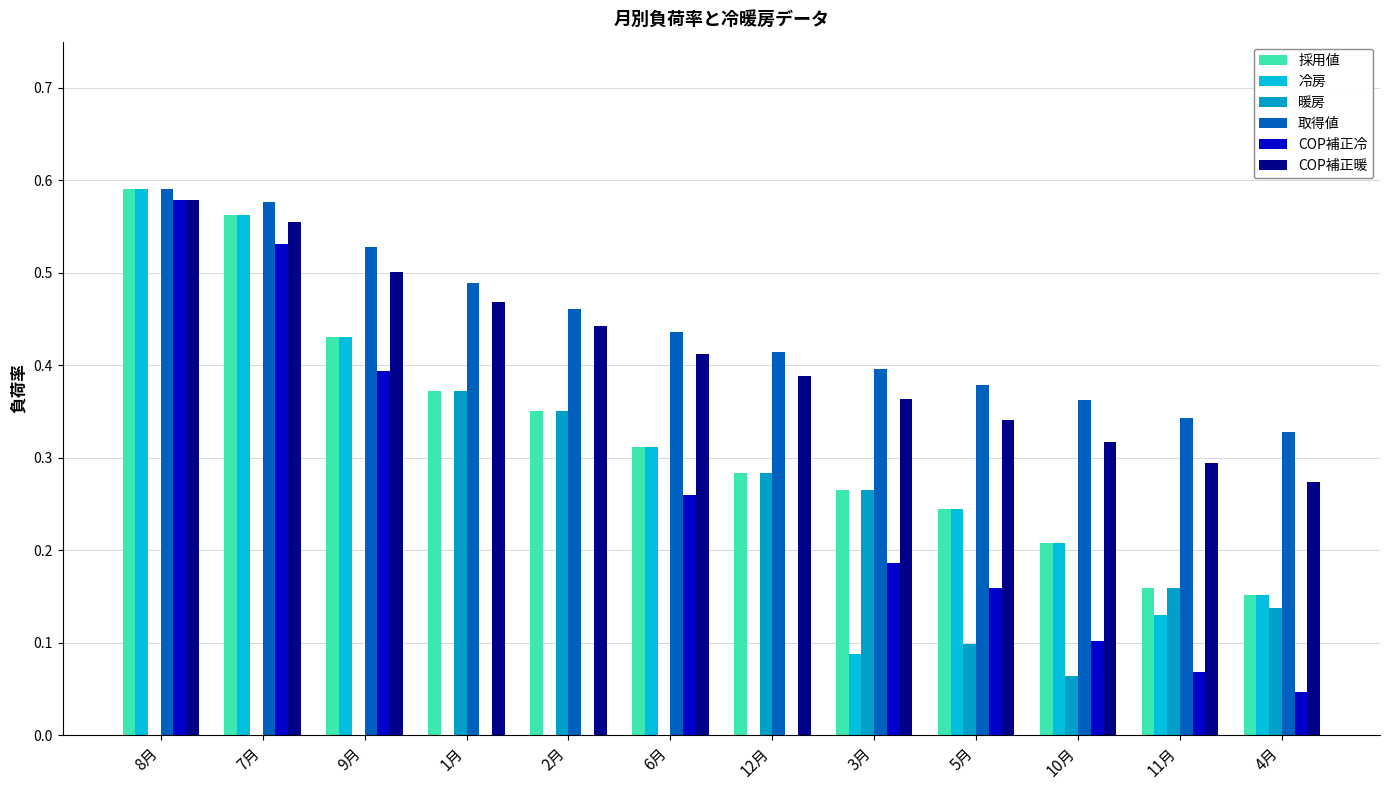

True or false: COP補正暖 has a value of 0.9 at 7月.

False